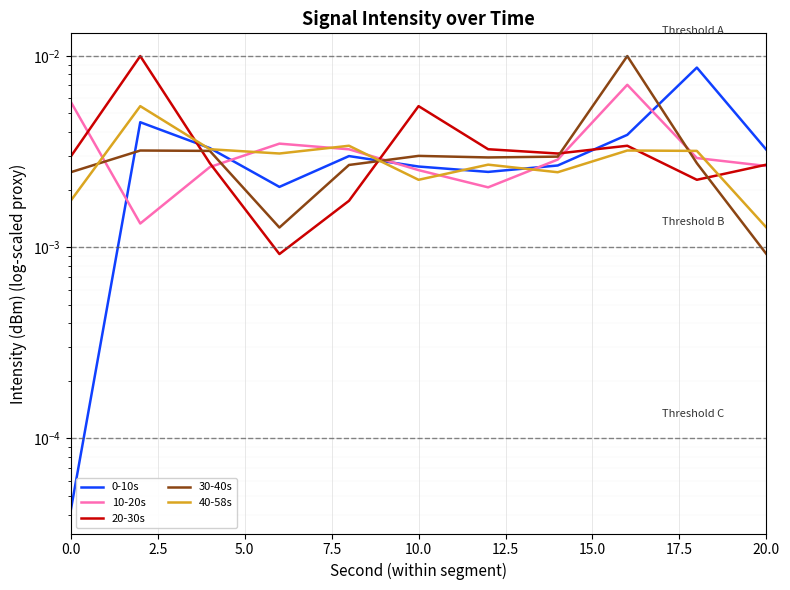

After their last crossing, which series has the higher values: 20-30s or 40-58s?

20-30s